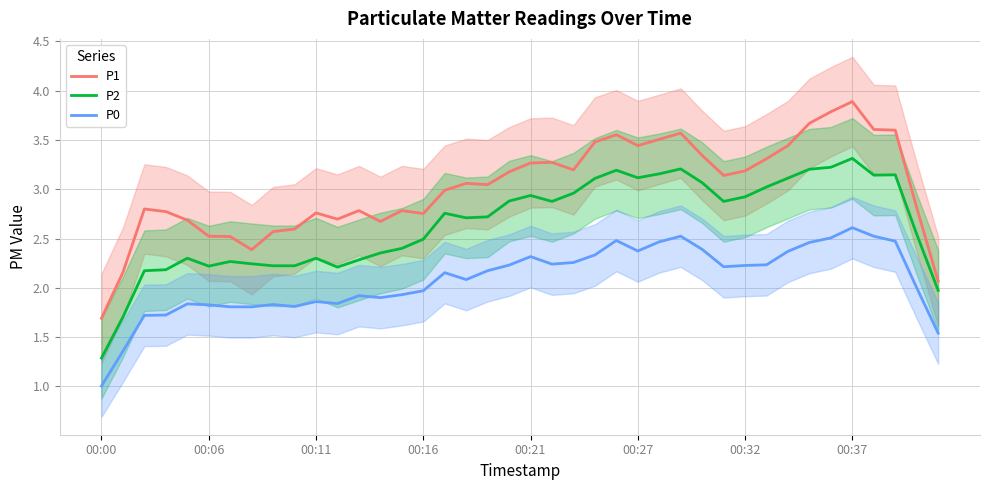

What is the maximum value for P2?

3.3